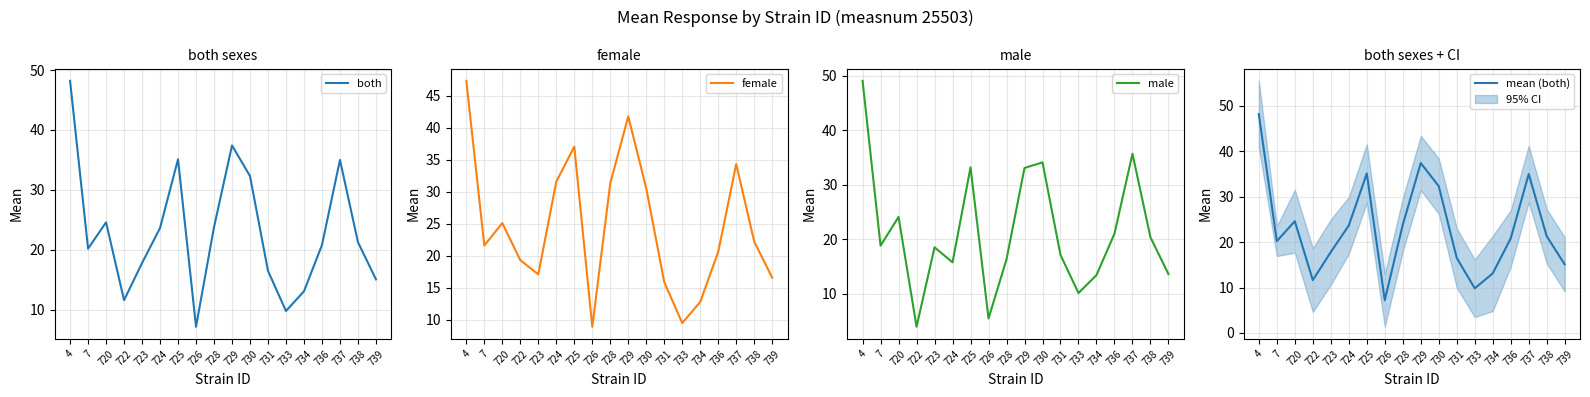

What is the sum of the mean (both) values at 734 and 7?

33.3